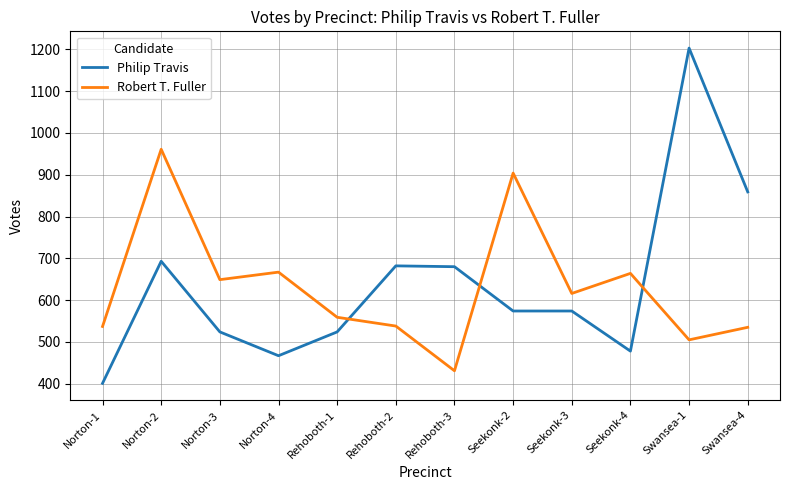

Where is Philip Travis nearest to the value 802?

Swansea-4